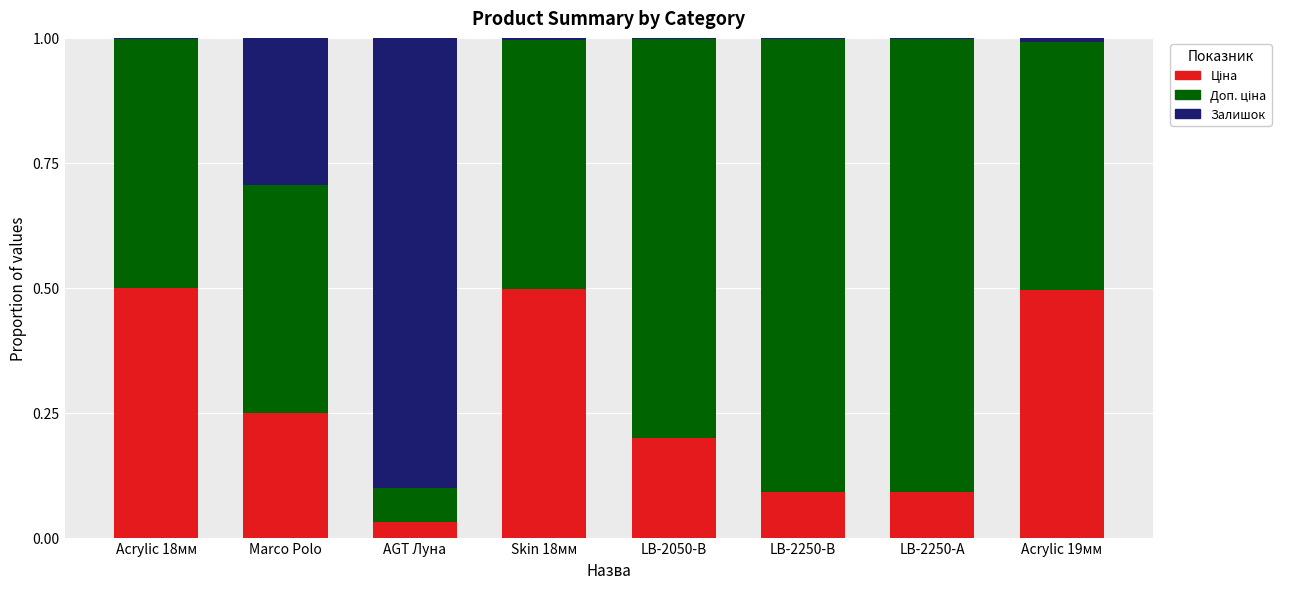

What is the total value across all series at AGT Луна?

1.0